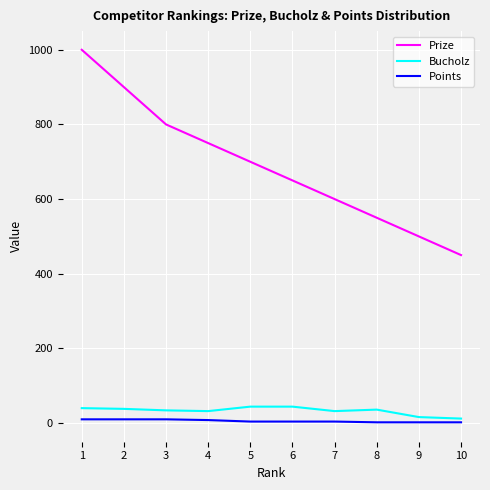

Rank the categories by Prize value from lowest to highest.

10, 9, 8, 7, 6, 5, 4, 3, 2, 1